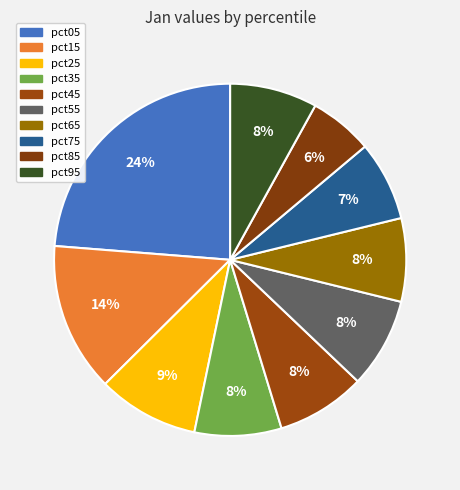

To the nearest percent, what portion does pct15 represent?

14%